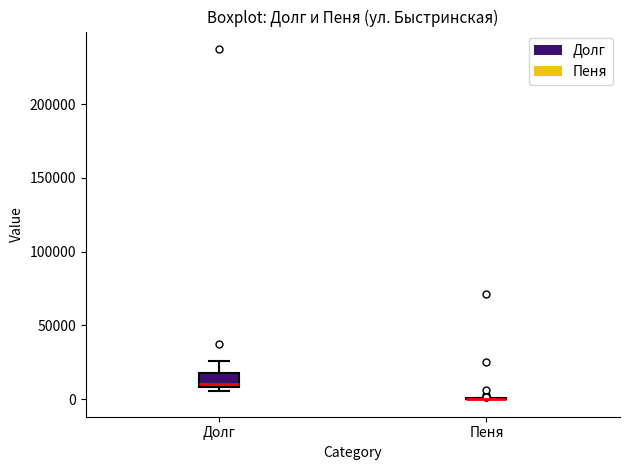

Where does the upper whisker of the box for Долг end on the y-axis? The values are not printed on the chart, so give them approximately, as read against the axis.

25000